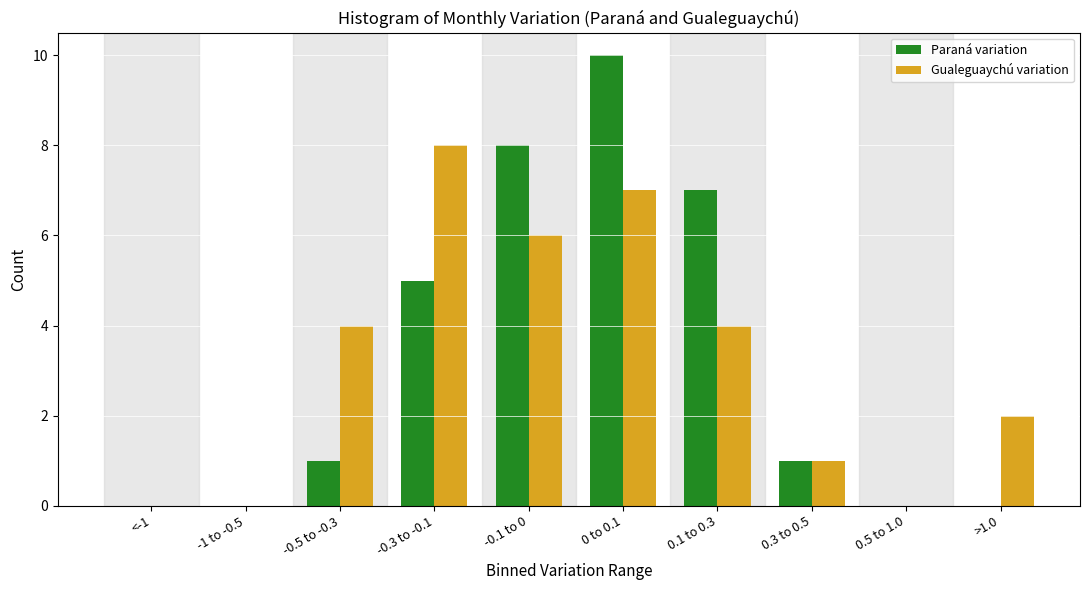

Reading left to right, transcribe all the data shown in this chart.

Paraná variation: <-1=0	-1 to -0.5=0	-0.5 to -0.3=1	-0.3 to -0.1=5	-0.1 to 0=8	0 to 0.1=10	0.1 to 0.3=7	0.3 to 0.5=1	0.5 to 1.0=0	>1.0=0
Gualeguaychú variation: <-1=0	-1 to -0.5=0	-0.5 to -0.3=4	-0.3 to -0.1=8	-0.1 to 0=6	0 to 0.1=7	0.1 to 0.3=4	0.3 to 0.5=1	0.5 to 1.0=0	>1.0=2